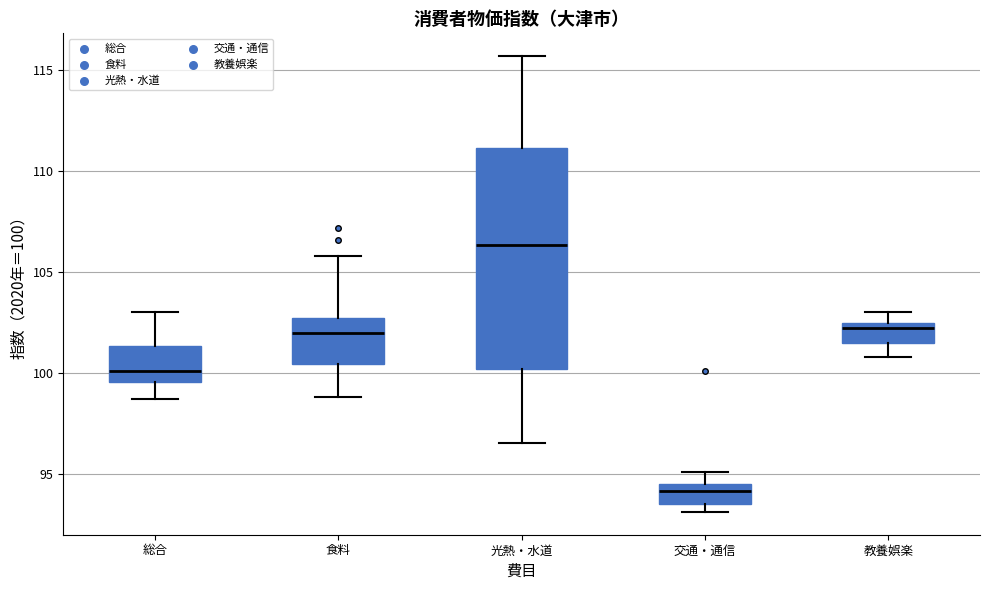

Reading left to right, transcribe this box plot: for each box, give where its median line is, the range the box spans, and where its two whiskers end, as read against the y-axis. The values are not printed on the chart, so give them approximately, as read against the axis.

総合: median 100.0, box 99.5 to 101.5, whiskers 98.5 to 103.0
食料: median 102.0, box 100.5 to 102.5, whiskers 99.0 to 106.0
光熱・水道: median 106.5, box 100.0 to 111.0, whiskers 96.5 to 115.5
交通・通信: median 94.0, box 93.5 to 94.5, whiskers 93.0 to 95.0
教養娯楽: median 102.0, box 101.5 to 102.5, whiskers 101.0 to 103.0